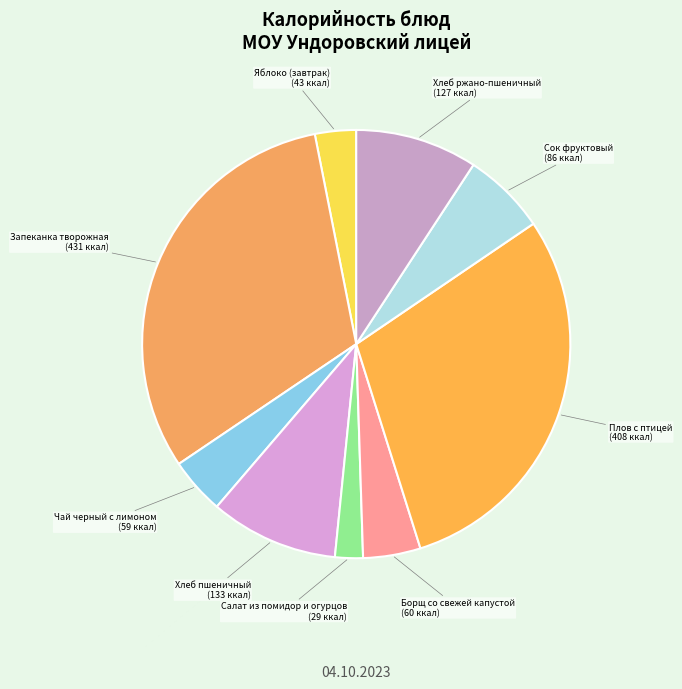

Is it true that Борщ со свежей капустой is 4% of the pie?

True